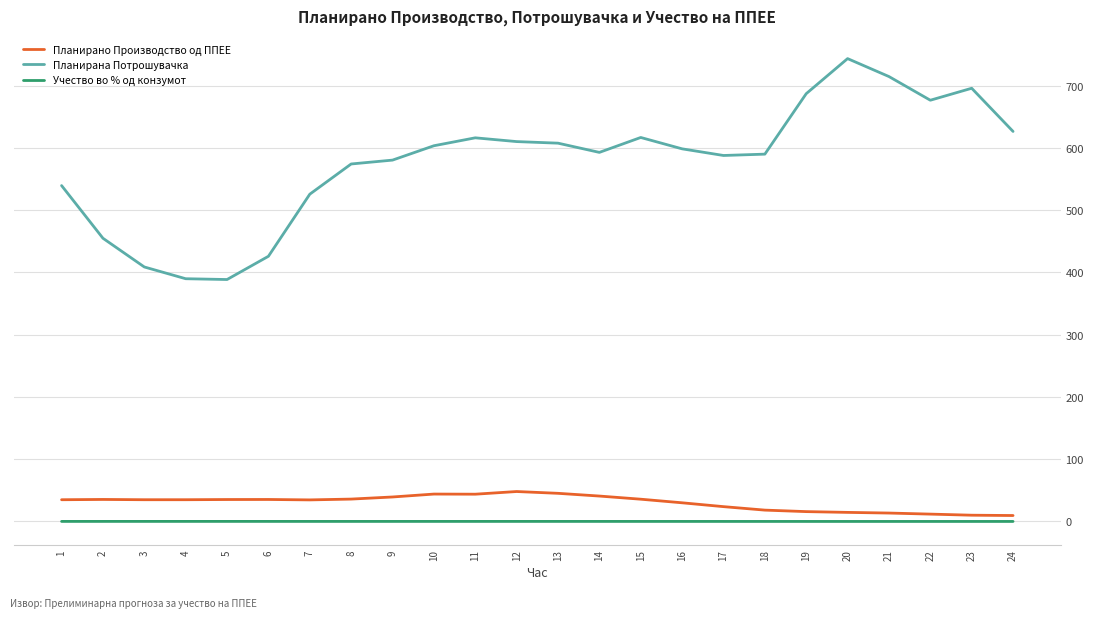

What is the difference between the highest and lowest values at 24?

626.3